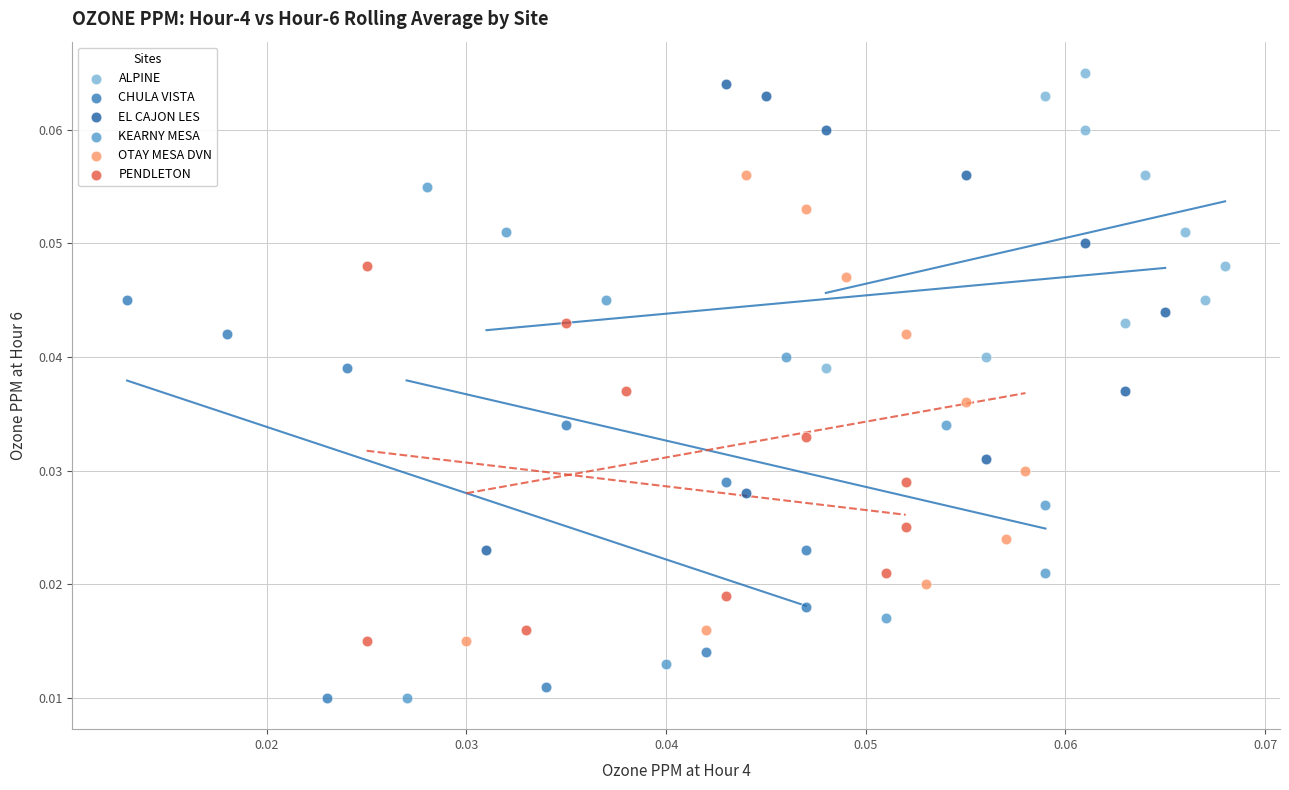

Which series contains the highest Y value?

ALPINE